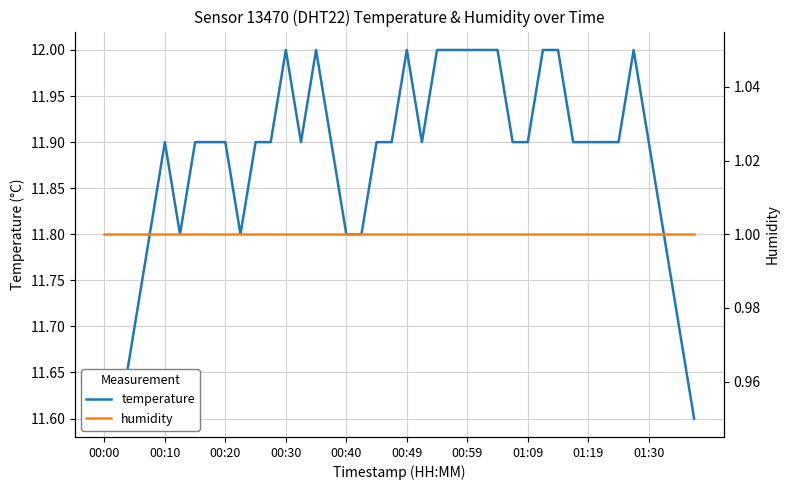

What is the sum of the humidity values at 01:09 and 11?

2.0